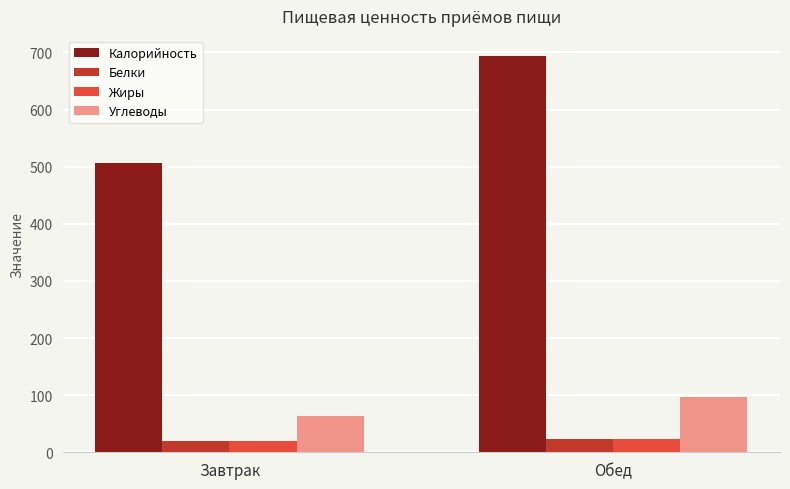

At which category is the sum across all series the highest?

Обед